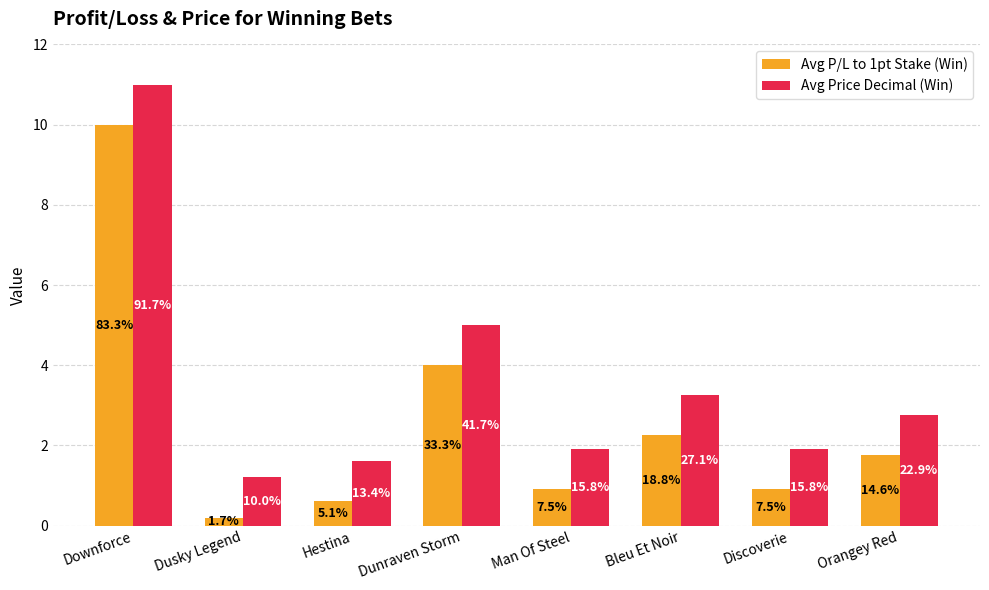

What are all the series names shown in the legend?

Avg P/L to 1pt Stake (Win), Avg Price Decimal (Win)